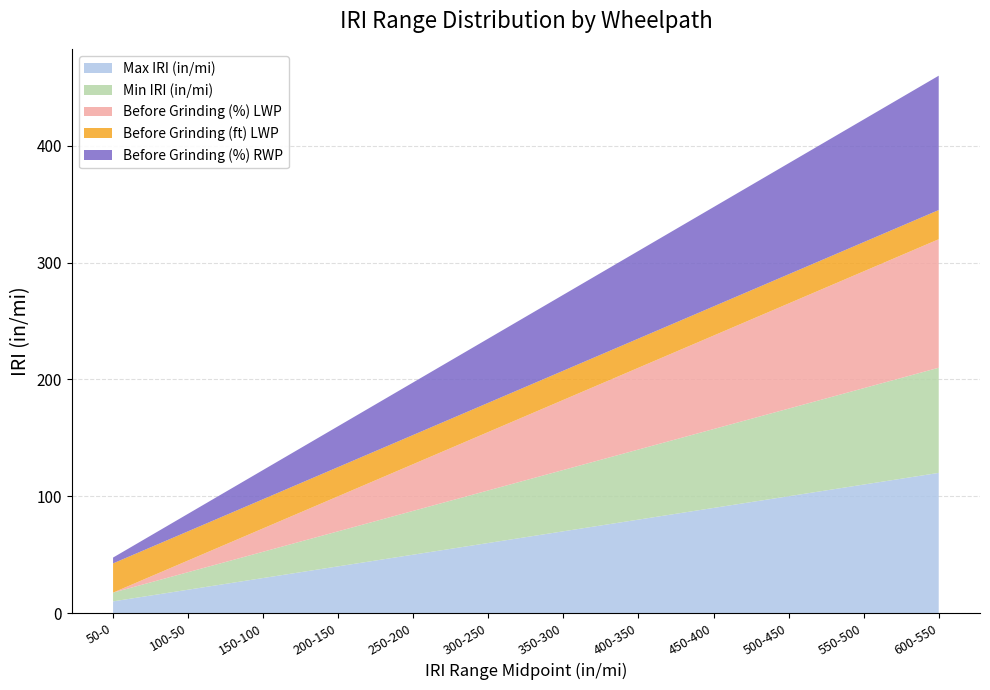

Is it true that Max IRI (in/mi) equals 20.0 at 100-50?

True